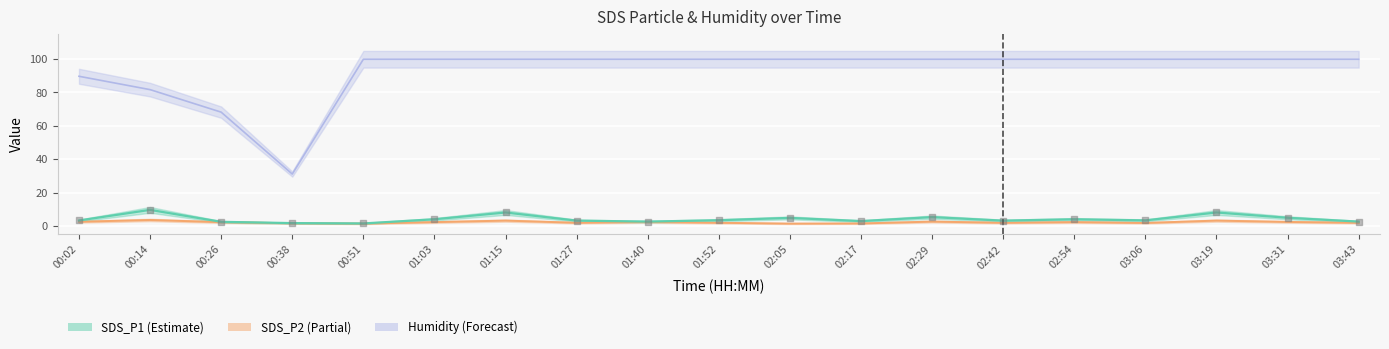

At which category is the sum across all series the highest?

01:15